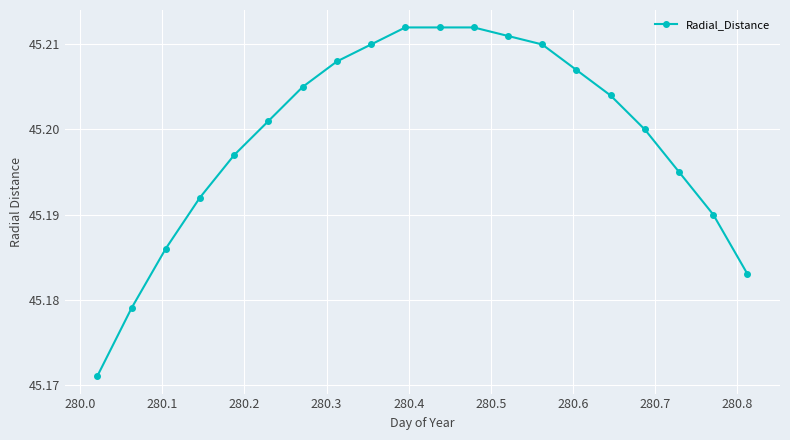

Count the values in the range 45 to 46.

20